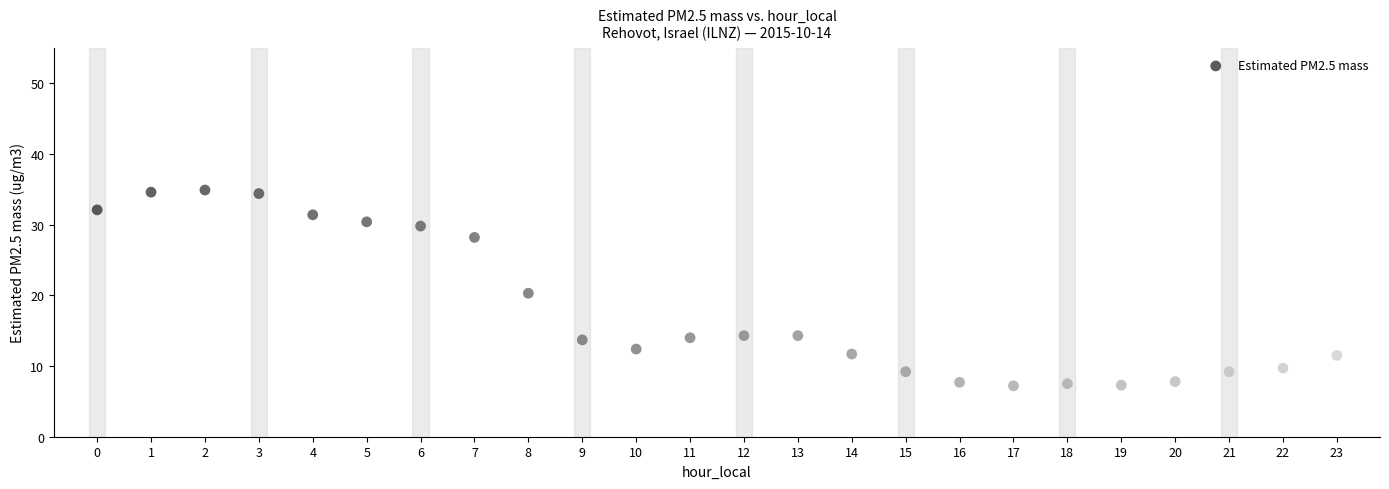

What is the range of Y values (max minus min)?

27.7